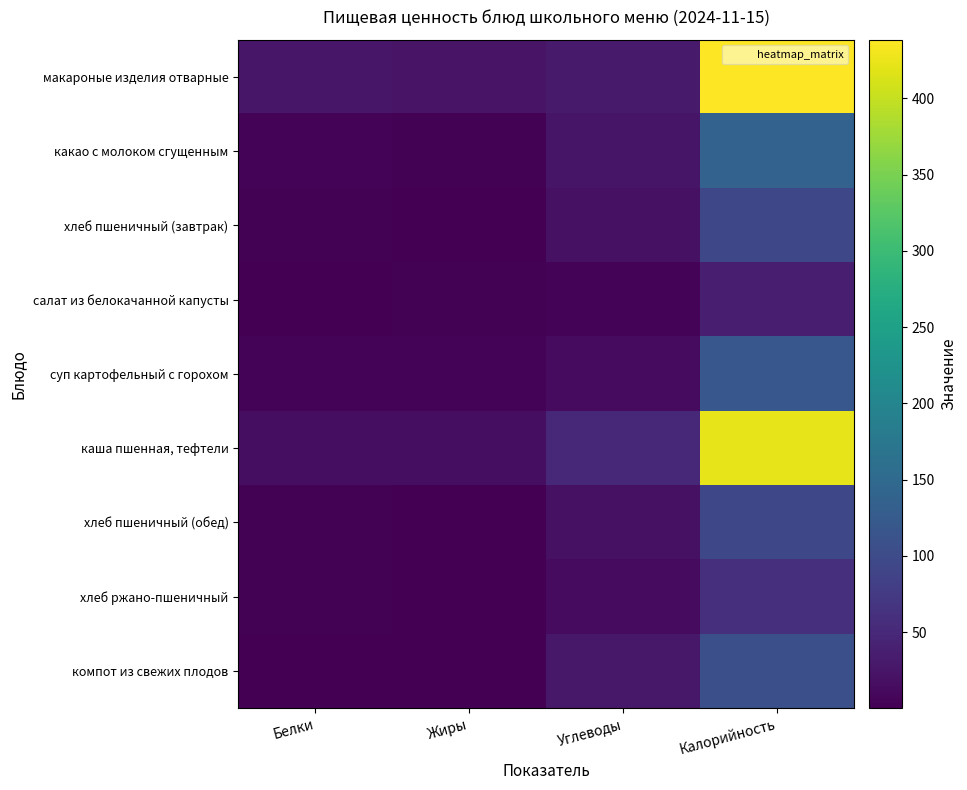

Which has a higher value, Жиры or Калорийность?

Калорийность